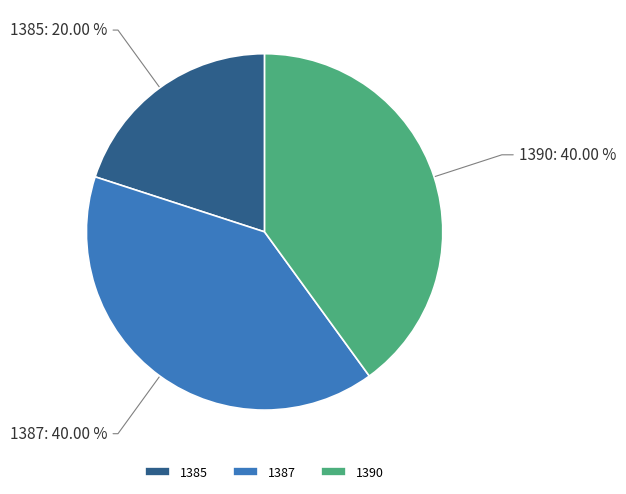

To the nearest percent, what is the combined percentage of 1385 and 1390?

60%